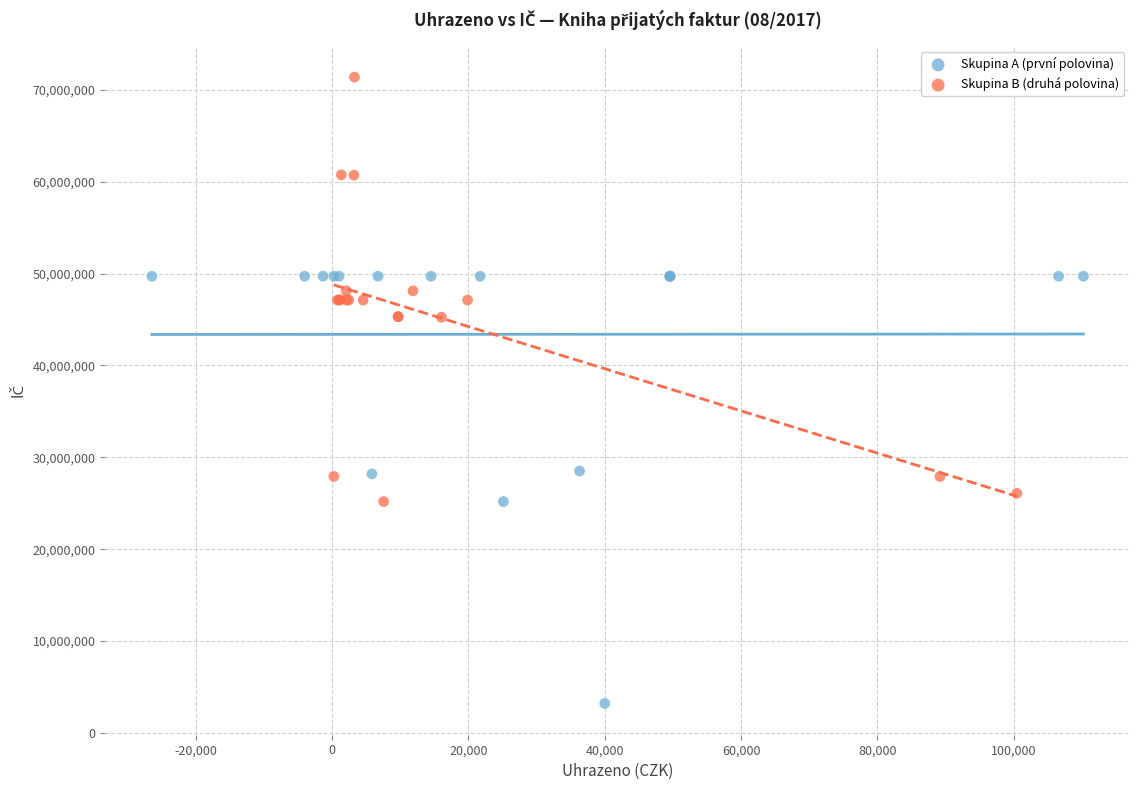

Which series reaches the maximum Y coordinate?

Skupina B (druhá polovina)